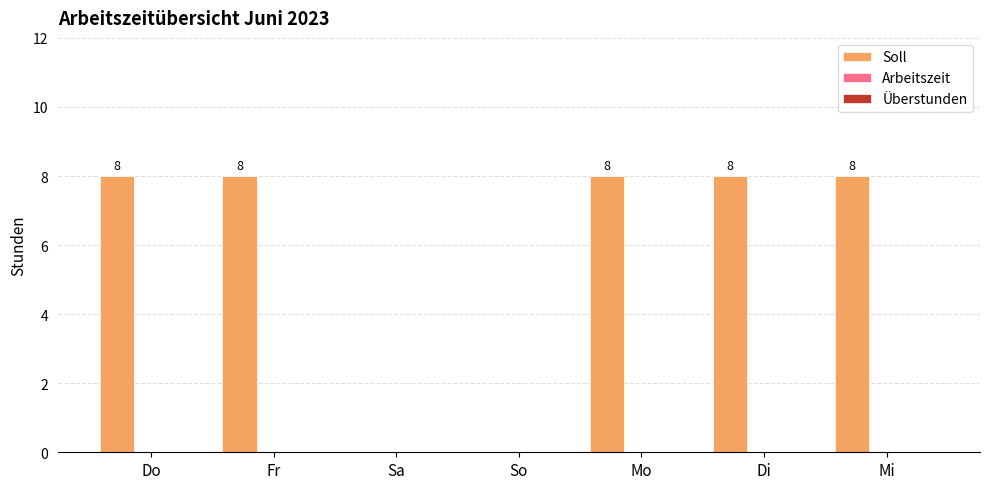

How many values are between 0 and 8?

7